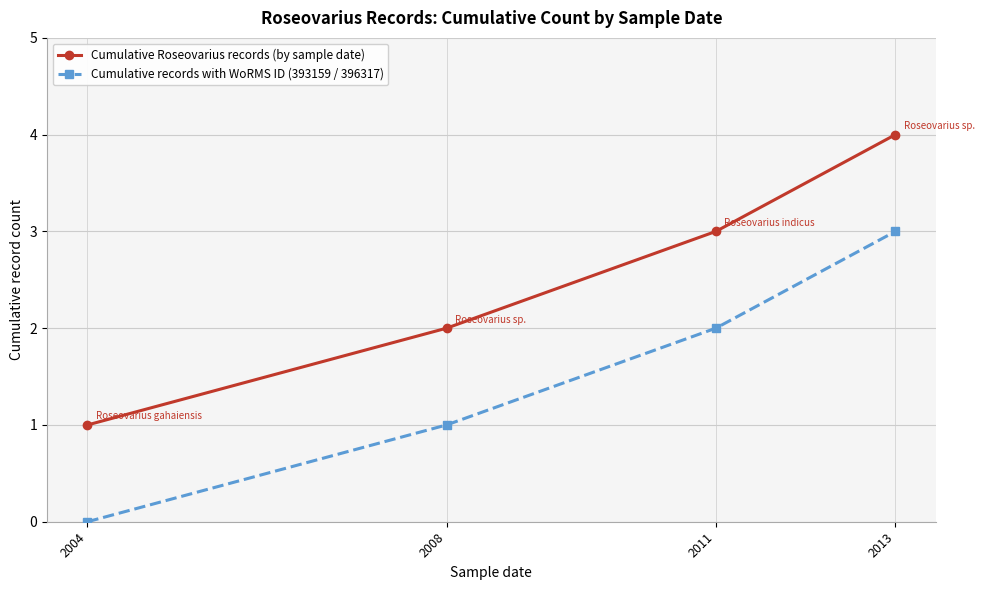

How many data points does each series have?

4